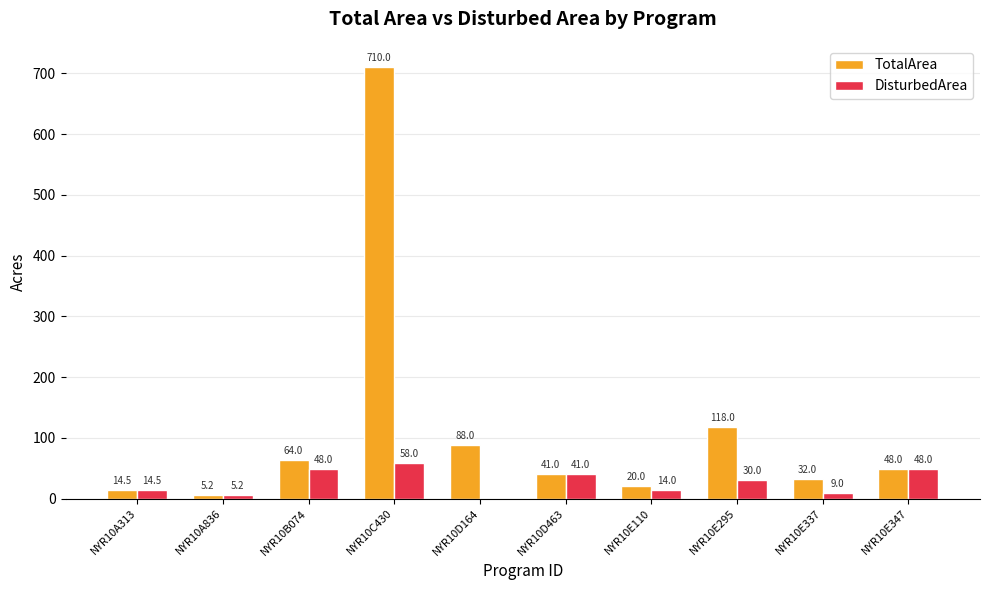

Between NYR10A836 and NYR10E295, which series saw the biggest shift?

TotalArea